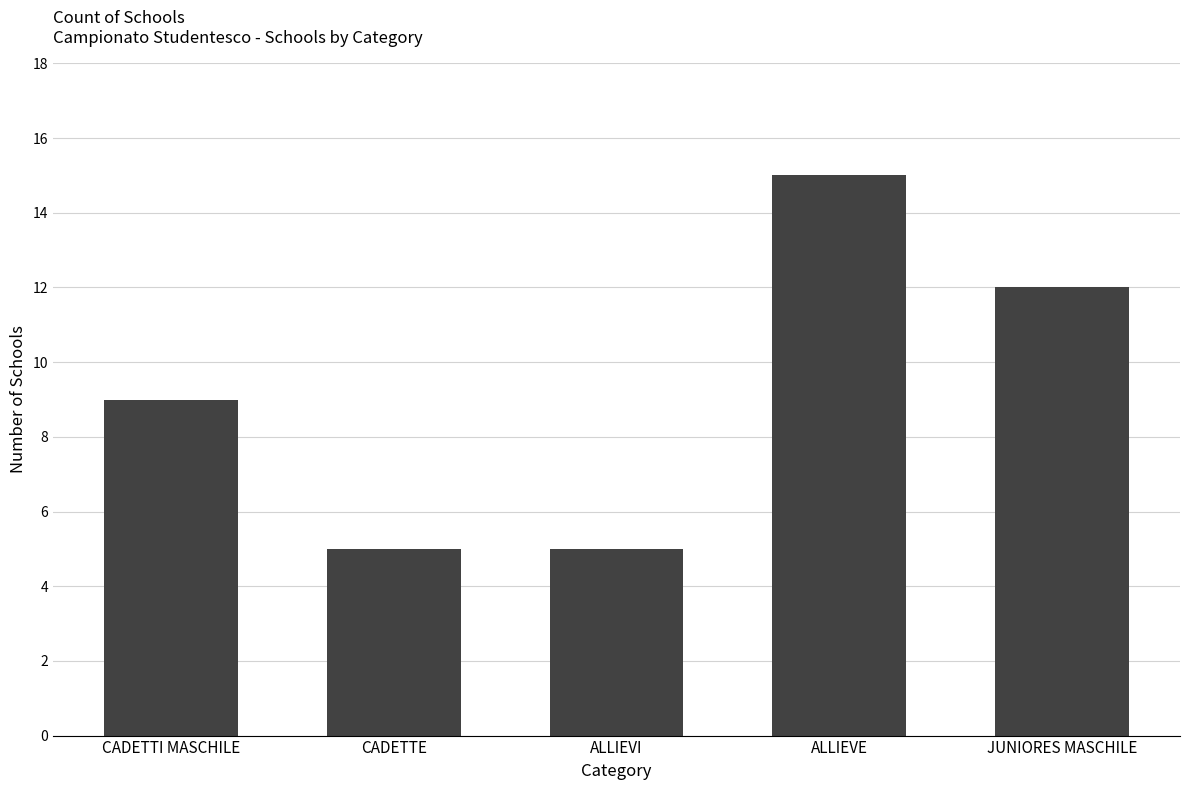

Reading right to left, transcribe all the data shown in this chart.

JUNIORES MASCHILE=12	ALLIEVE=15	ALLIEVI=5	CADETTE=5	CADETTI MASCHILE=9